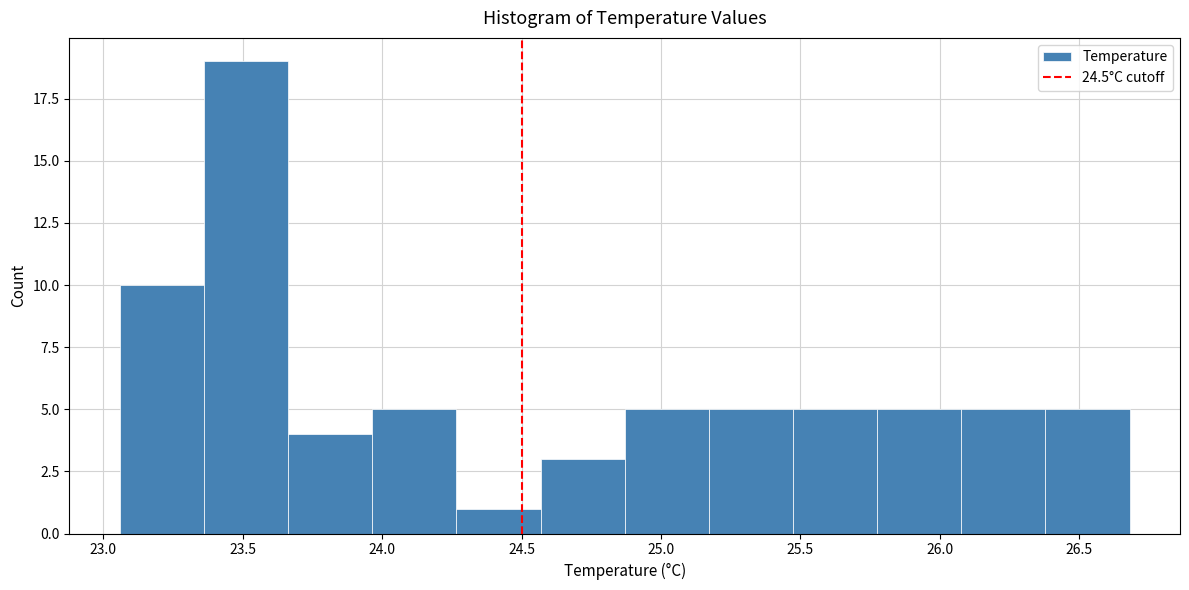

Reading left to right, list every bar in this chart as the range it spans on the x-axis followed by its height. Neither the bar edges nor the heights are printed on the chart, so give them approximately, as read against the axes.

23.05 to 23.35: 10
23.35 to 23.65: 19
23.65 to 23.95: 4
23.95 to 24.25: 5
24.25 to 24.55: 1
24.55 to 24.85: 3
24.85 to 25.15: 5
25.15 to 25.45: 5
25.45 to 25.80: 5
25.80 to 26.10: 5
26.10 to 26.40: 5
26.40 to 26.70: 5